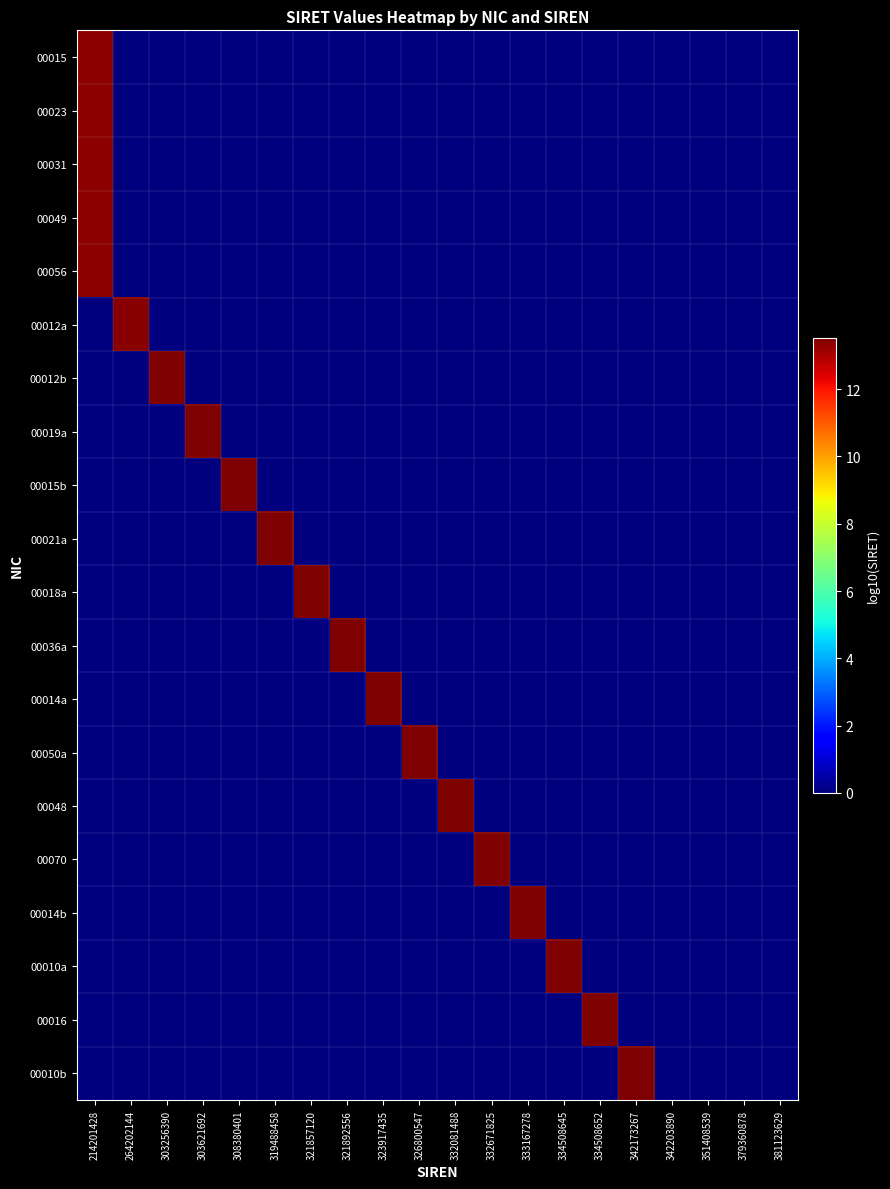

What is the total value across all series at 326800547?

13.5